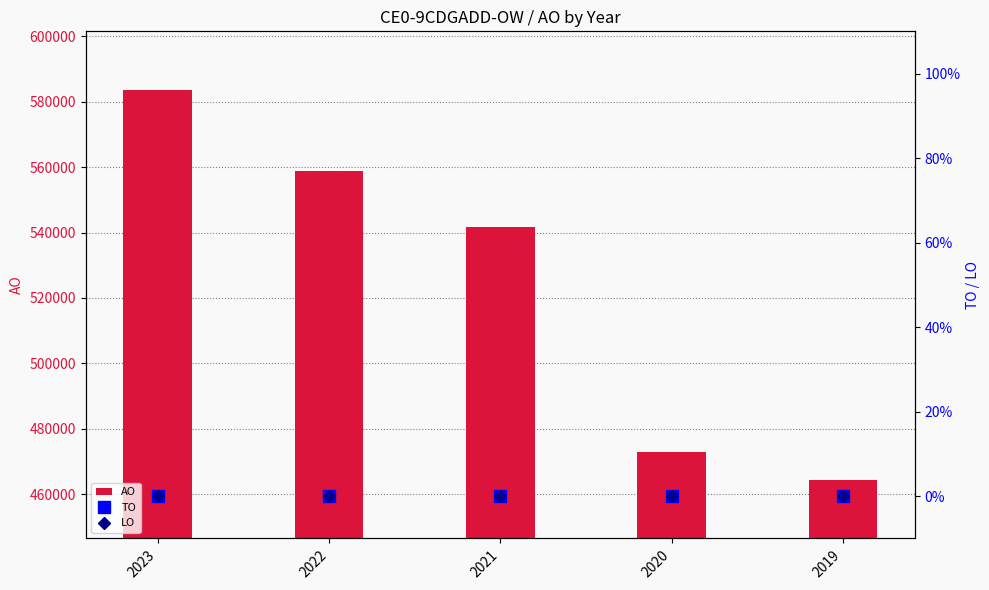

Reading left to right, what are all the values shown in this chart?

AO: 2023=583631	2022=558702	2021=541566	2020=472785	2019=464363
TO: 2023=0	2022=0	2021=0	2020=0	2019=0
LO: 2023=0	2022=0	2021=0	2020=0	2019=0